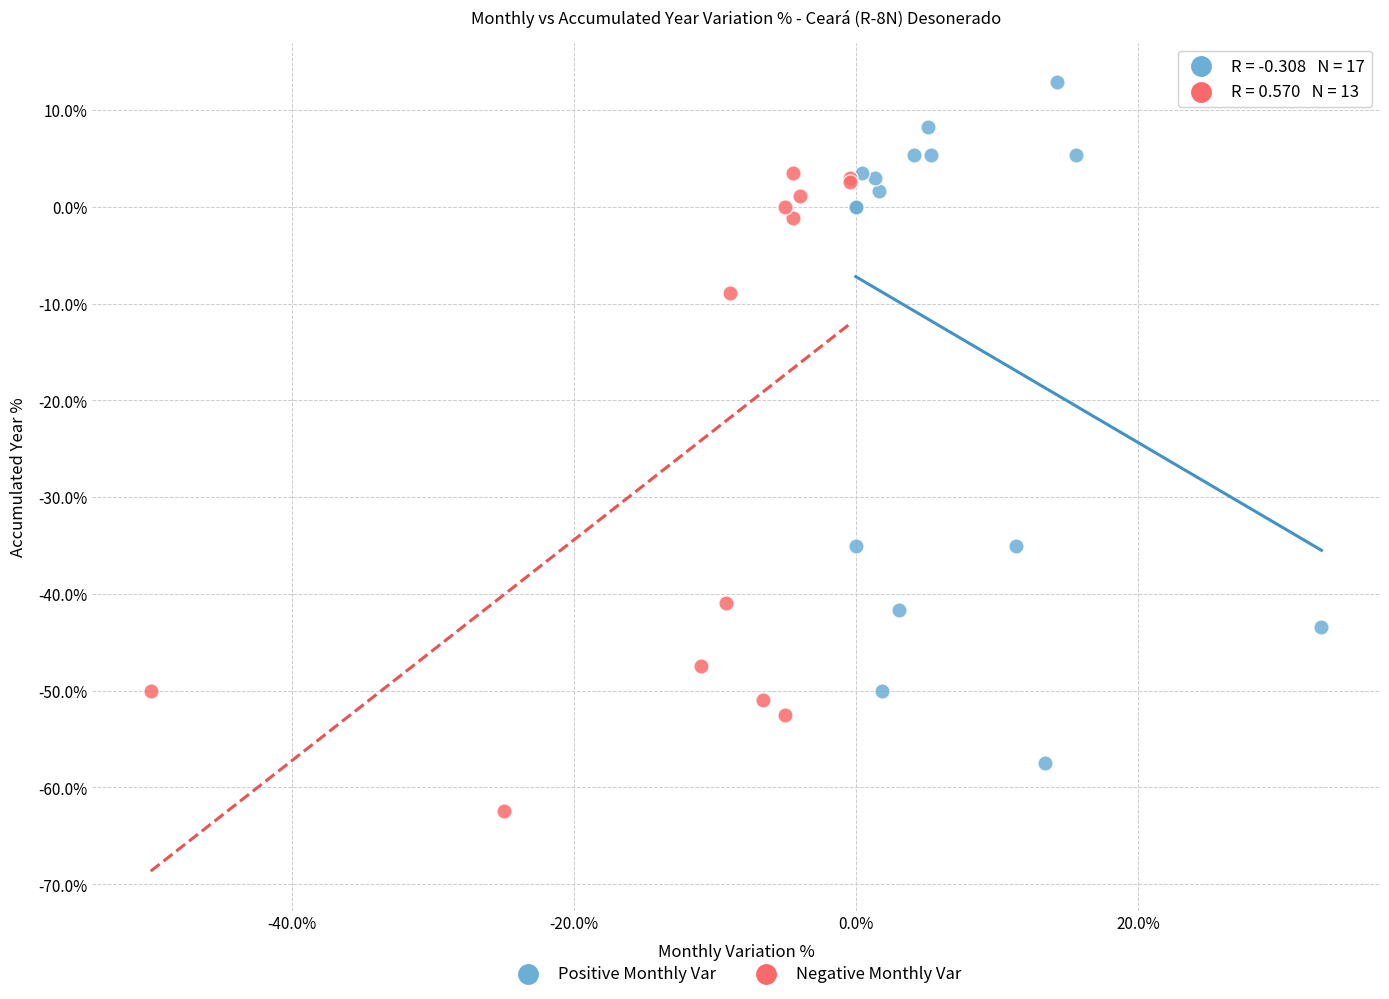

Which series reaches the minimum Y coordinate?

Negative Monthly Var